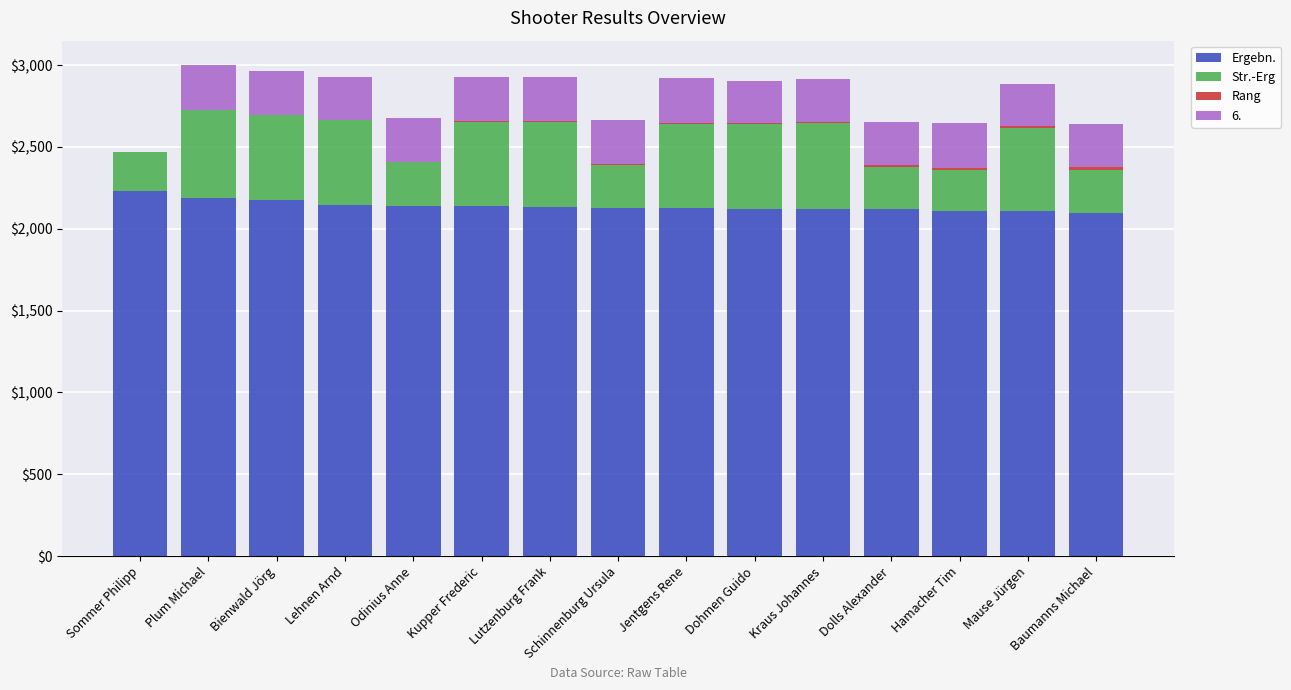

Is it true that Ergebn. equals 2106 at Mause Jürgen?

True